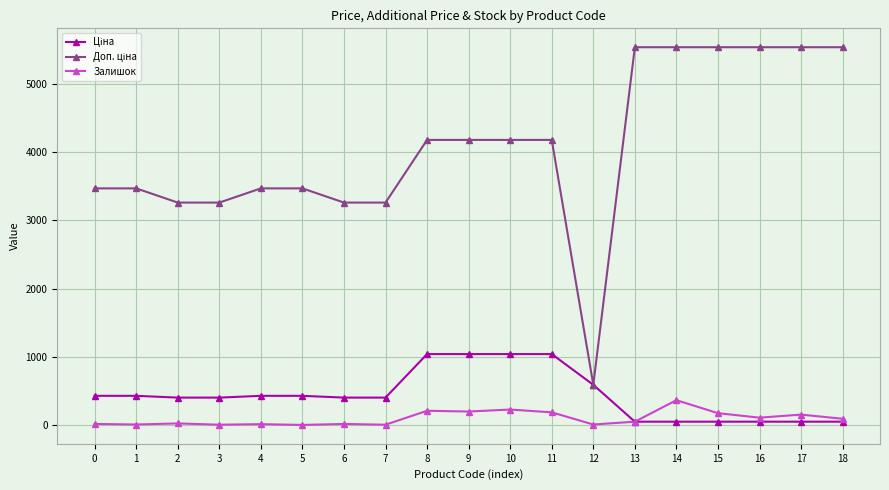

What is the difference between the highest and lowest values at 10?

3946.3